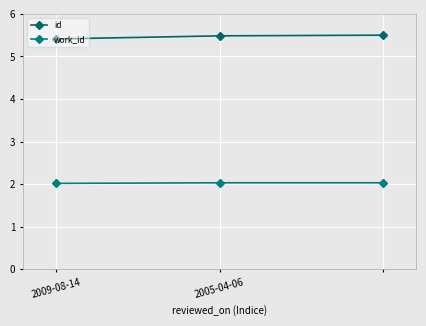

What are all the series names shown in the legend?

id, work_id